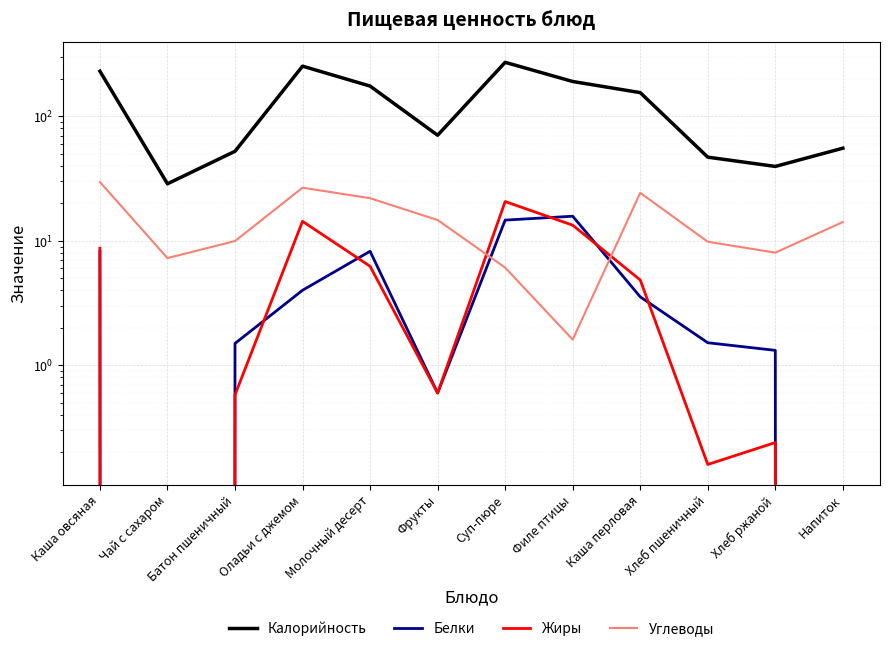

At which category does Белки reach its first local peak?

Молочный десерт